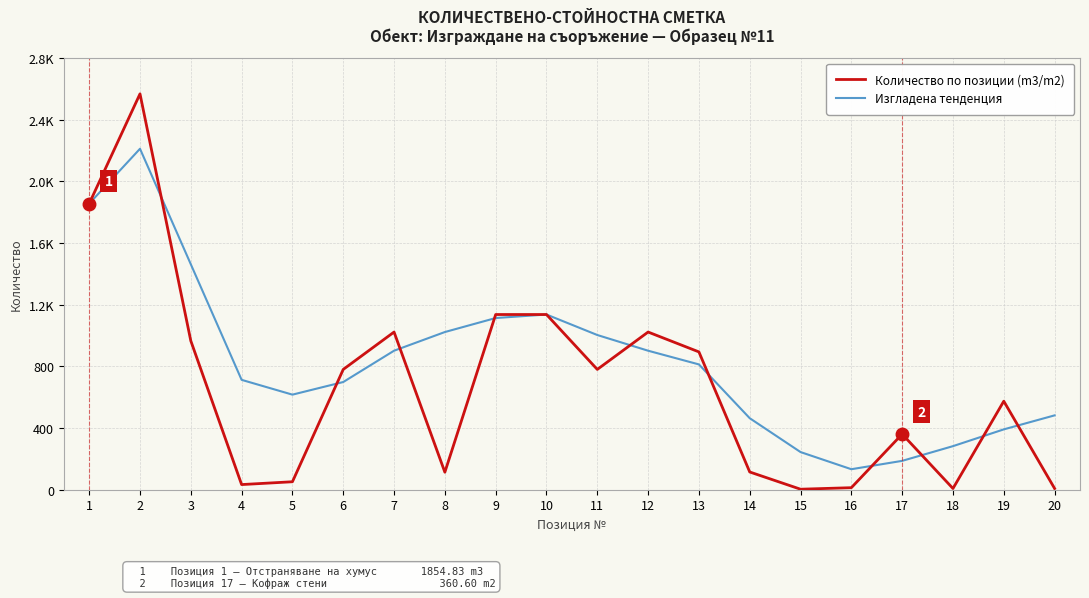

Rank the series by their maximum value, from lowest to highest.

Изгладена тенденция, Количество по позиции (m3/m2)